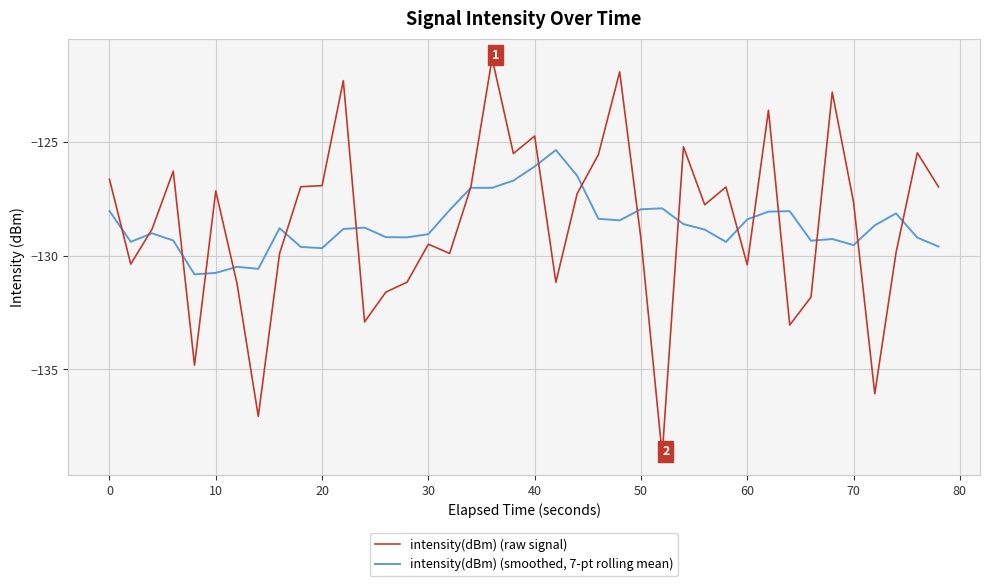

Which series has the widest spread of values?

intensity(dBm) (raw signal)